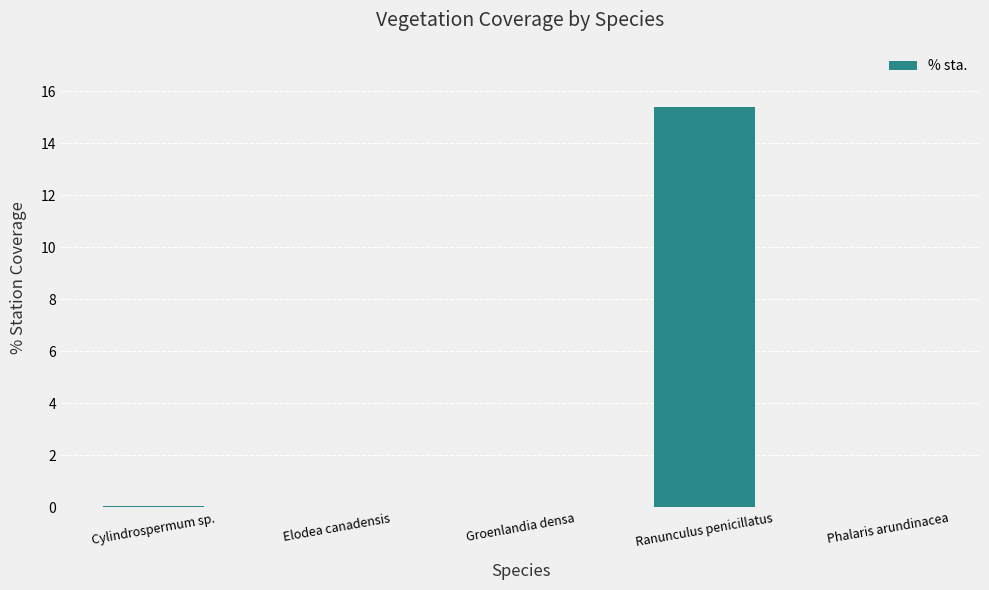

What is the greatest value displayed?

15.4